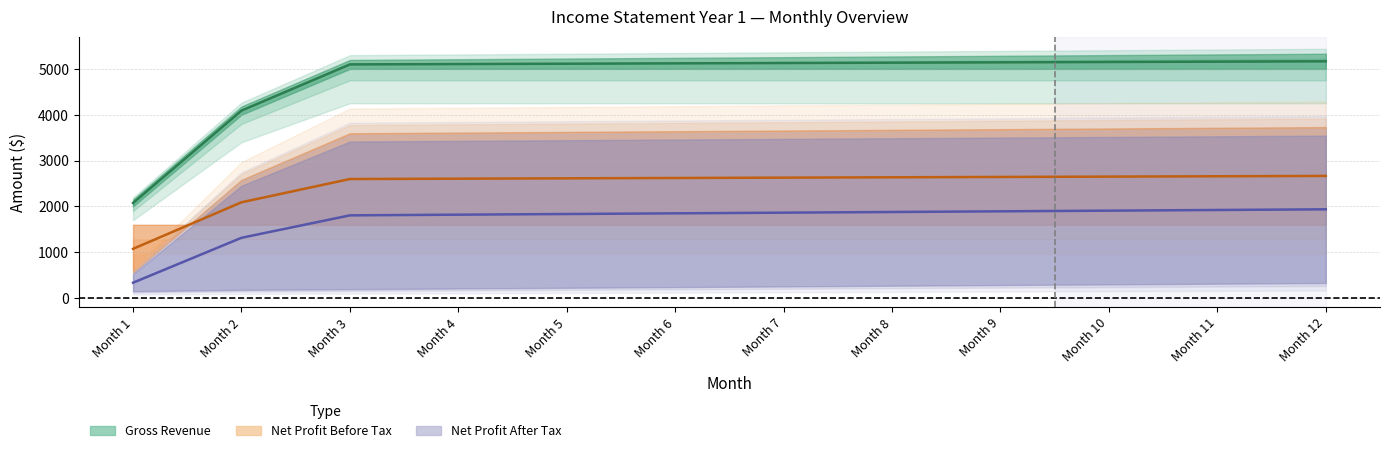

True or false: Gross Revenue (mid) has more than 0 points higher than both neighbors.

False